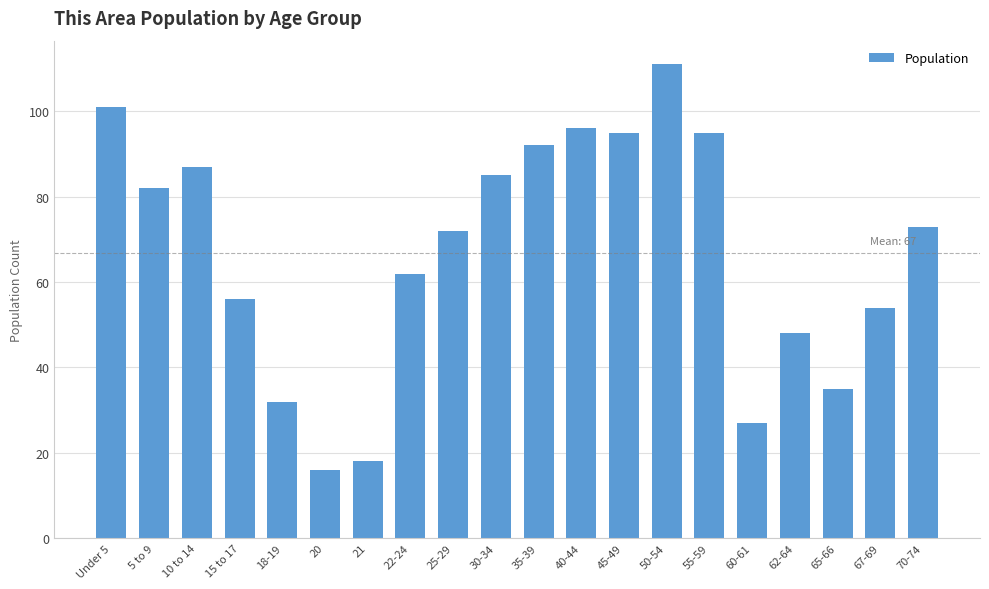

Reading right to left, extract all data points from this chart.

70-74=73	67-69=54	65-66=35	62-64=48	60-61=27	55-59=95	50-54=111	45-49=95	40-44=96	35-39=92	30-34=85	25-29=72	22-24=62	21=18	20=16	18-19=32	15 to 17=56	10 to 14=87	5 to 9=82	Under 5=101